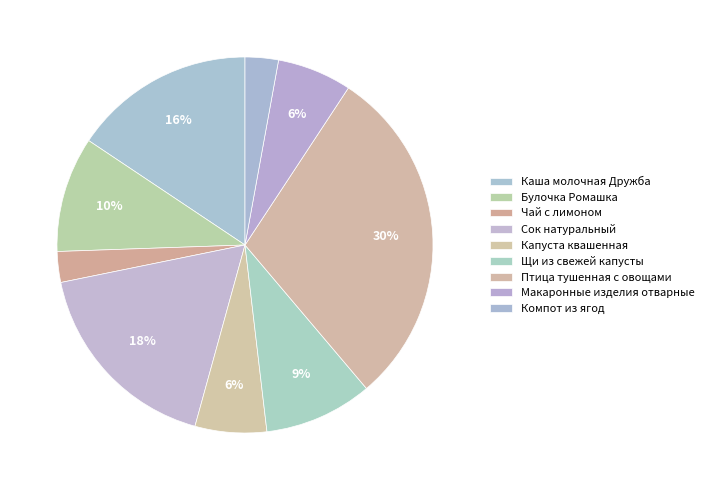

Combined, do Щи из свежей капусты and Капуста квашенная account for over 50%?

No